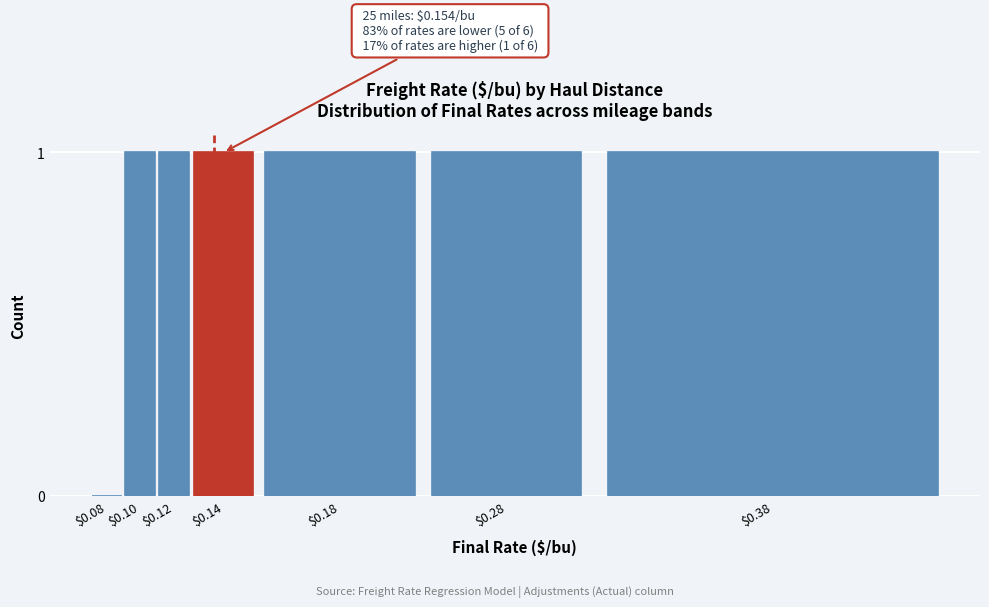

True or false: the data shows 0 at $0.10.

False